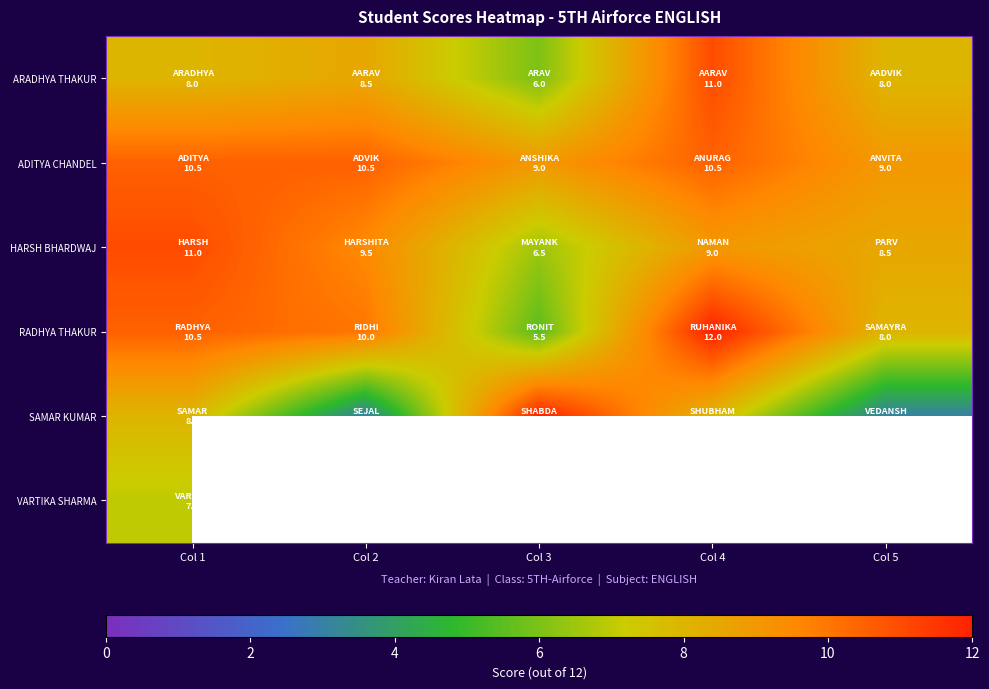

At which label is RADHYA THAKUR closest to 8?

Col 5